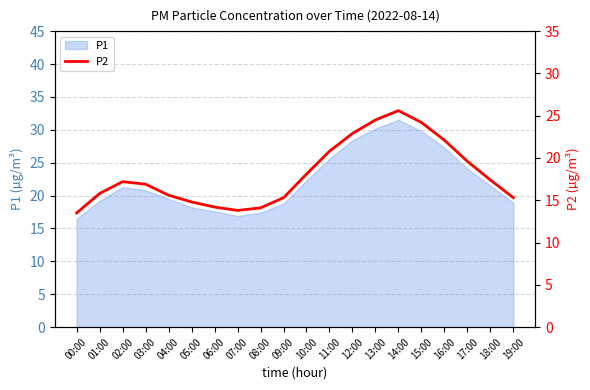

The value at 08:00 is 7.3. True or false?

False